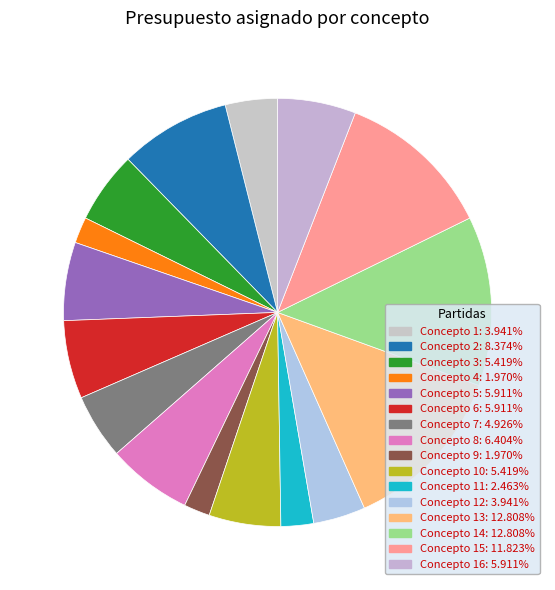

Count the number of slices in the pie.

16